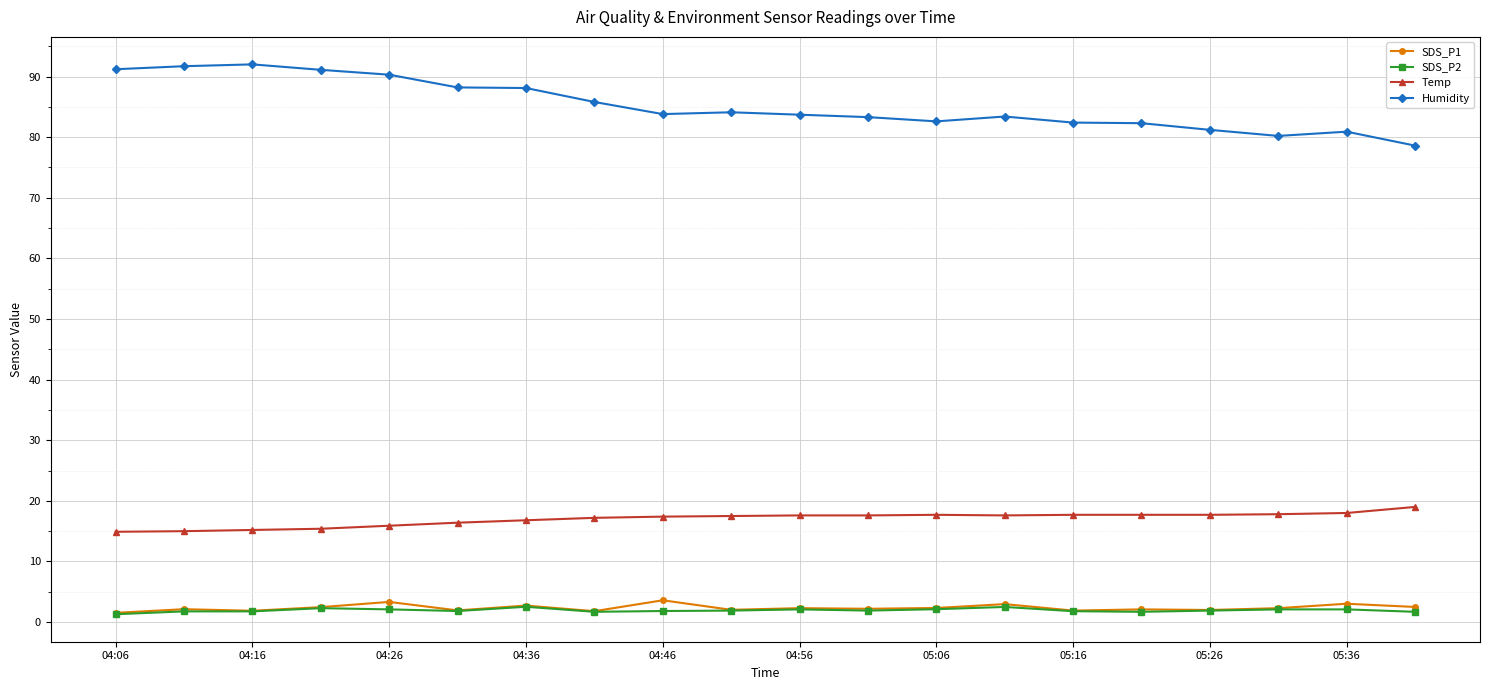

Which series has the largest total across all categories?

Humidity